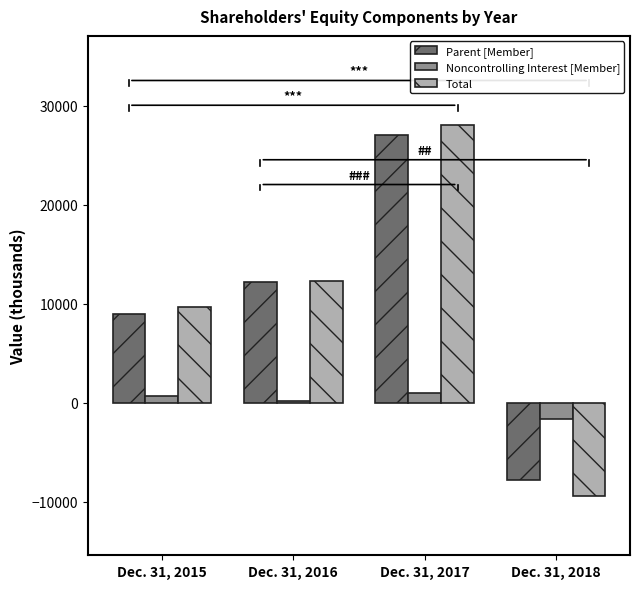

At which category does the chart reach its peak across all series?

Dec. 31, 2017